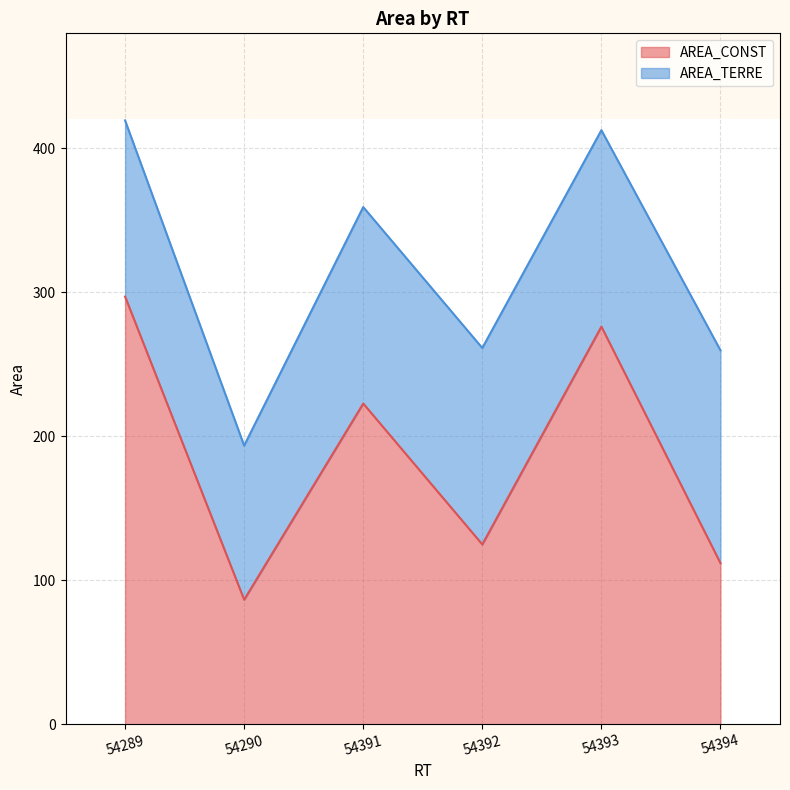

List the labels in order of value, largest first.

54289, 54393, 54391, 54392, 54394, 54290